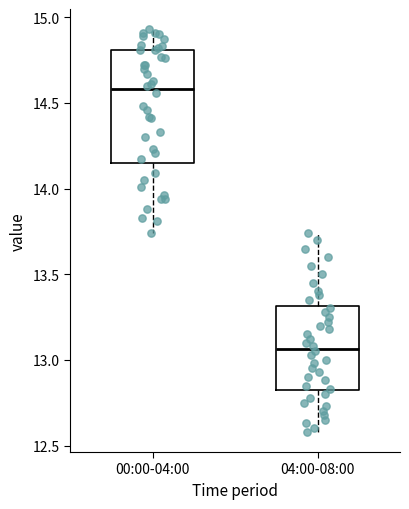

Which box's median line is the lowest?

04:00-08:00